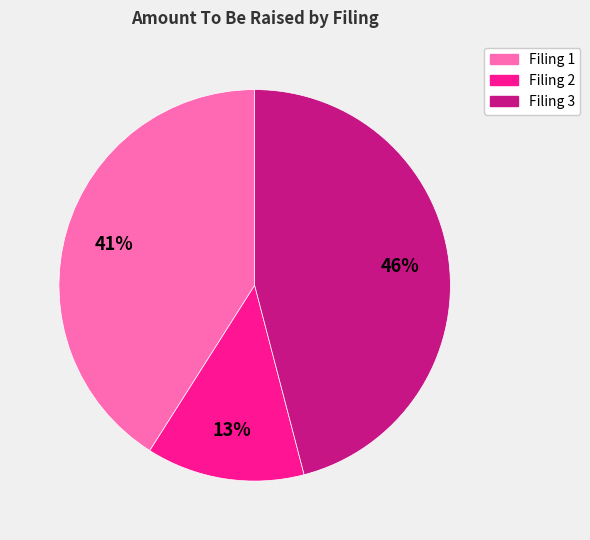

To the nearest percent, what is the difference between the largest and smallest slice percentages?

33%